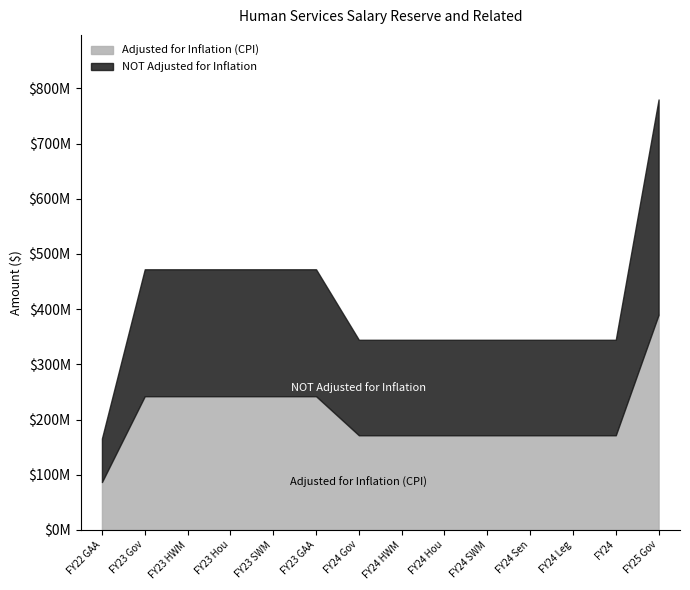

At which category does the chart reach its minimum across all series?

FY22 GAA